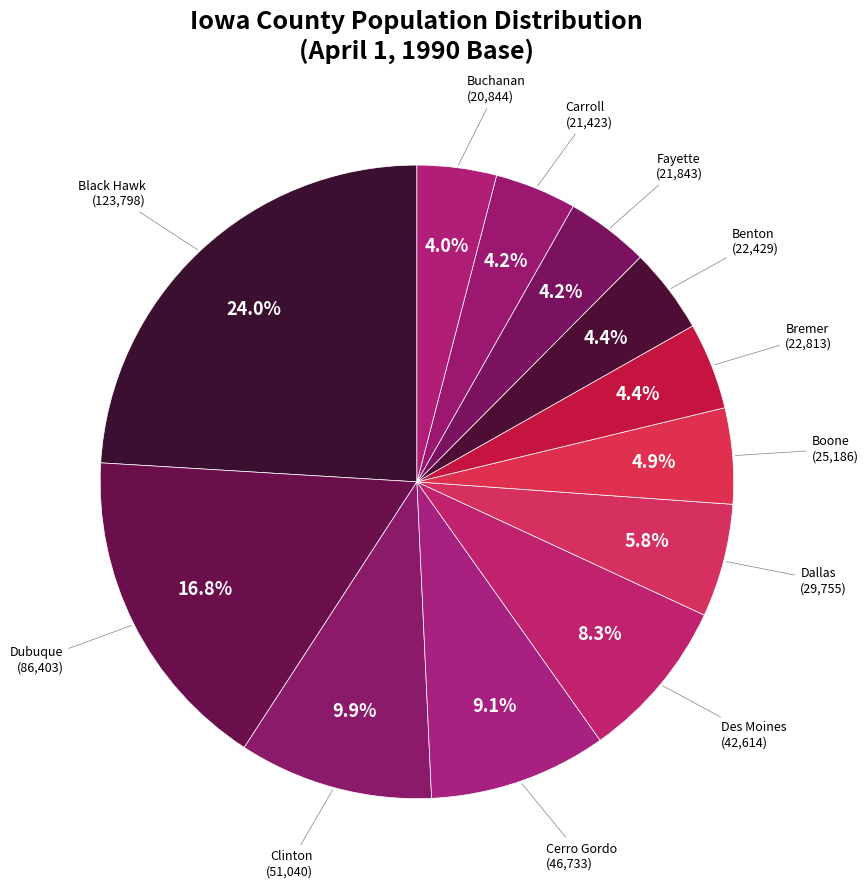

Is Carroll the majority of the pie?

No